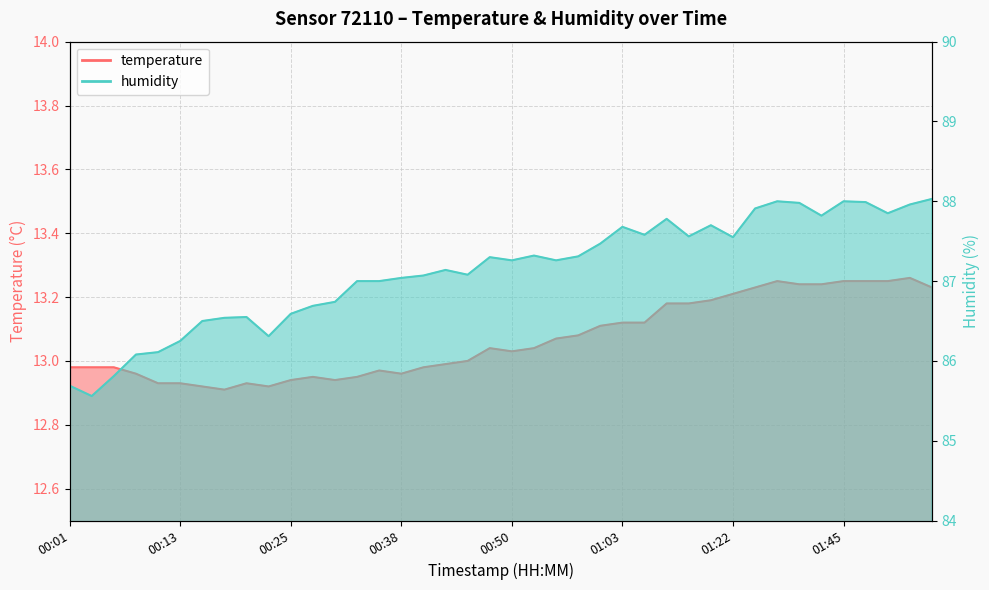

The value of temperature at 01:19 is 17.4. True or false?

False